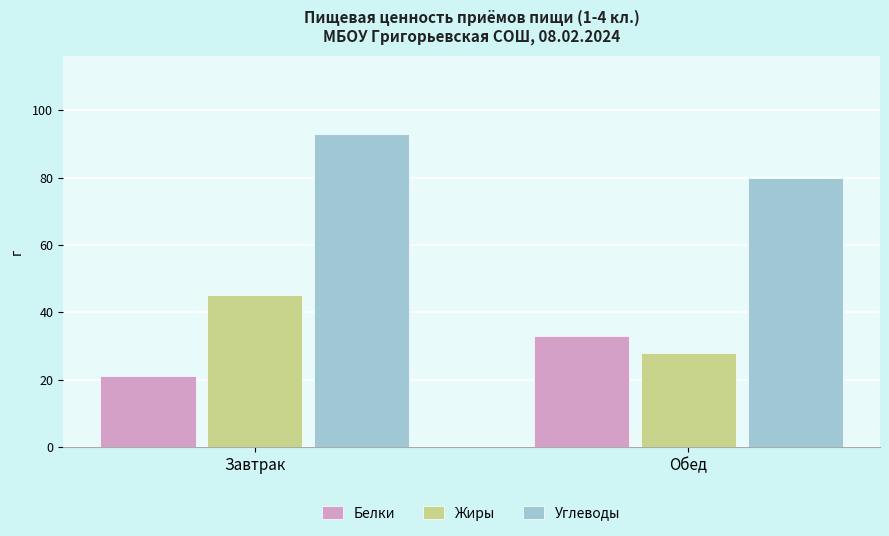

Reading left to right, what are all the values shown in this chart?

Белки: 21	33
Жиры: 45	28
Углеводы: 93	80